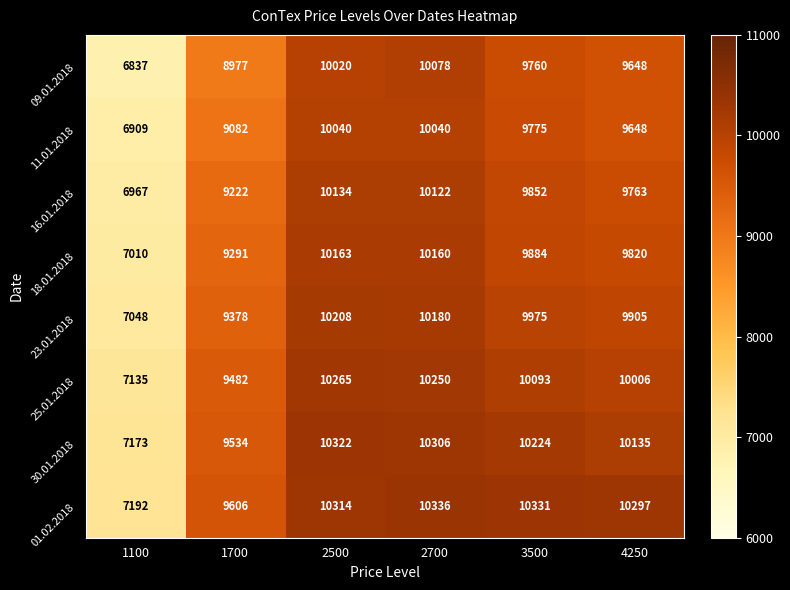

Which series has the widest spread of values?

09.01.2018